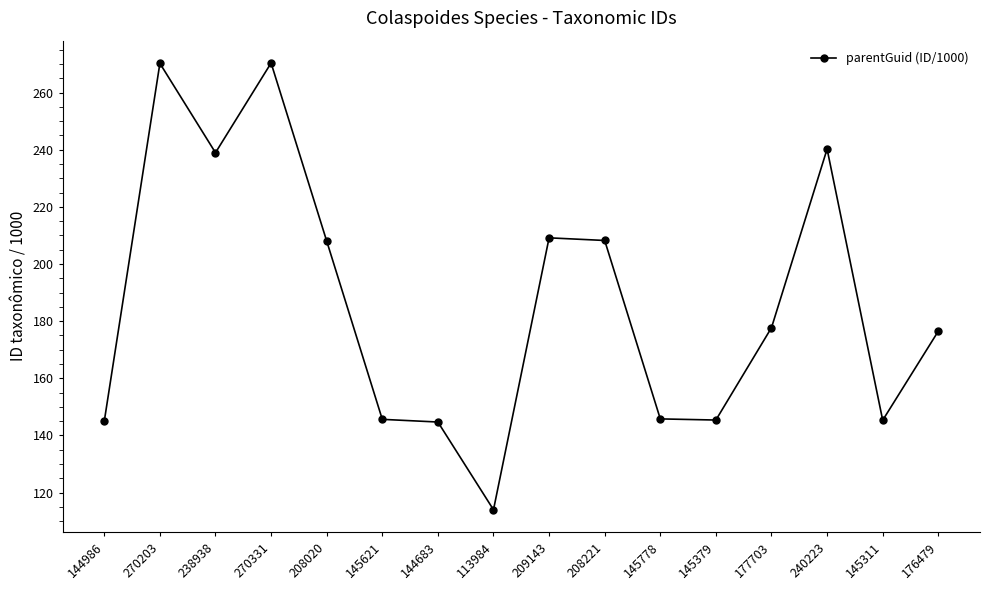

How many lines are shown in the chart?

1